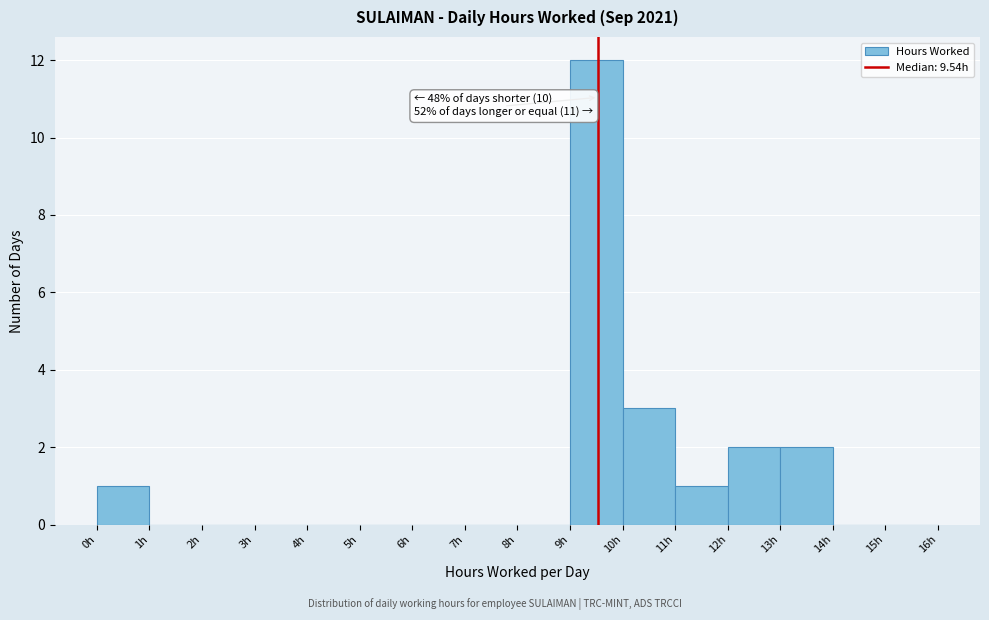

Which range on the x-axis has the tallest bar?

9 to 10